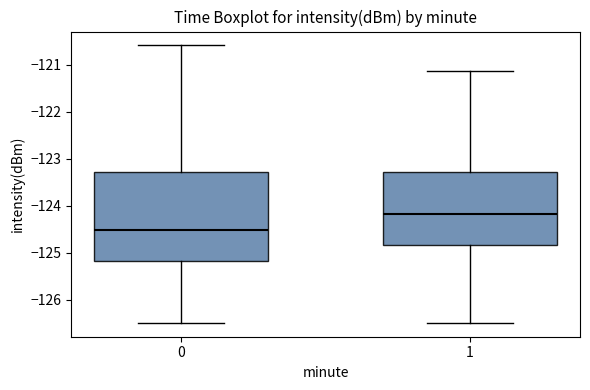

Where does the median line of the box at x = 1 sit on the y-axis? The values are not printed on the chart, so give them approximately, as read against the axis.

-124.2